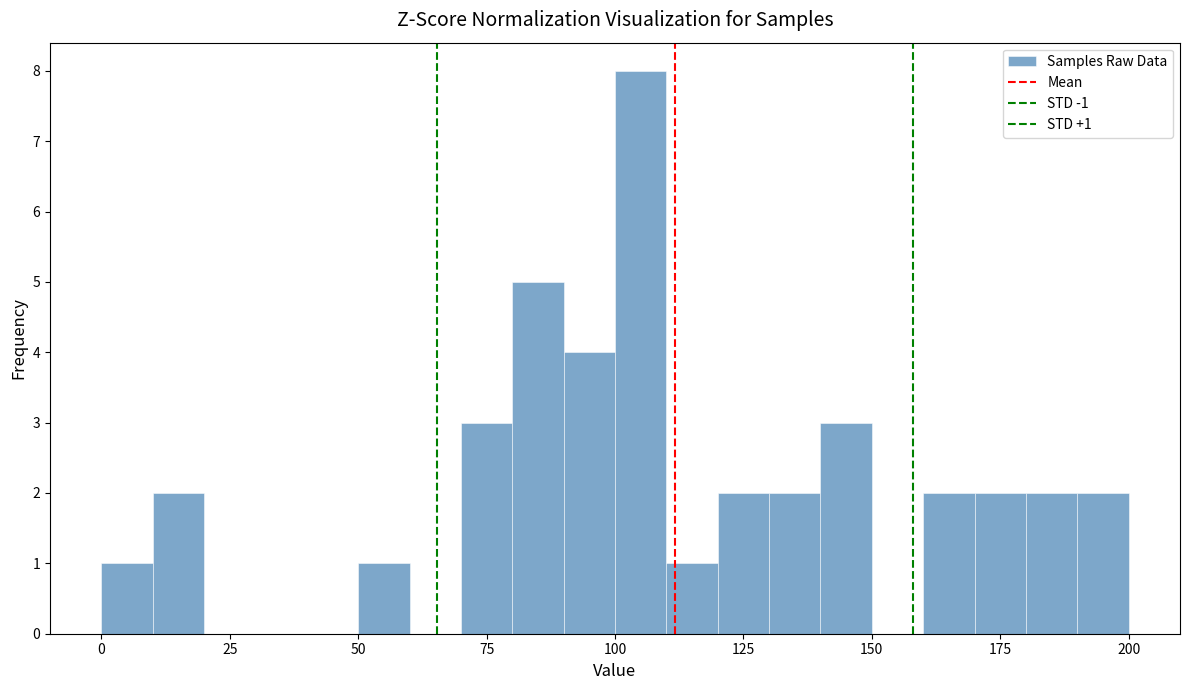

Around what value on the x-axis is the tallest bar? Give the approximate position of its centre, as read against the axis.

105